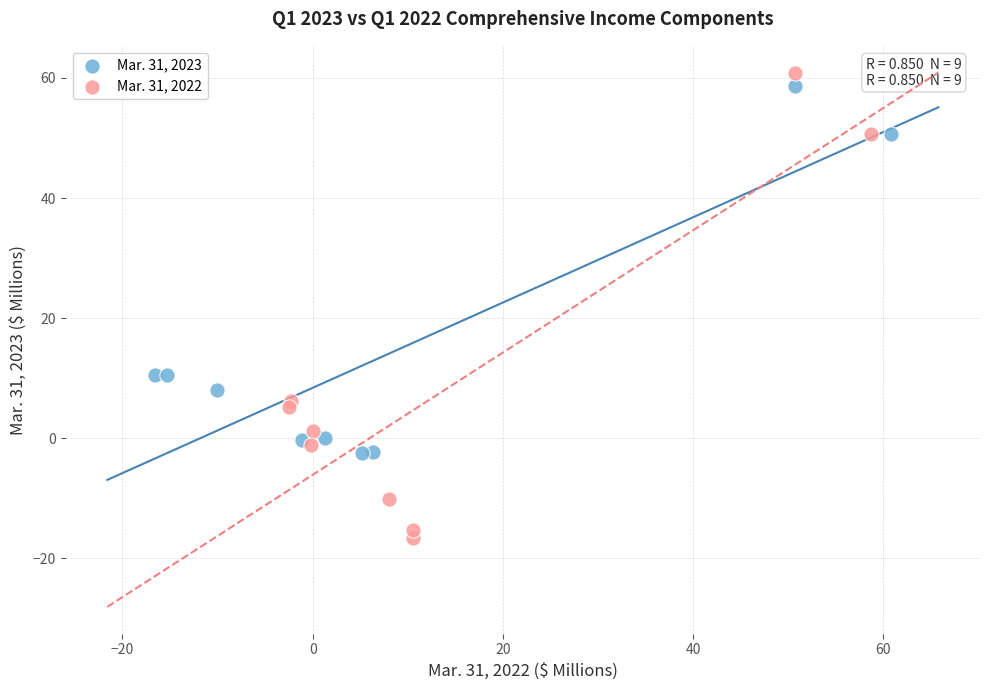

Which series reaches the minimum Y coordinate?

Mar. 31, 2022